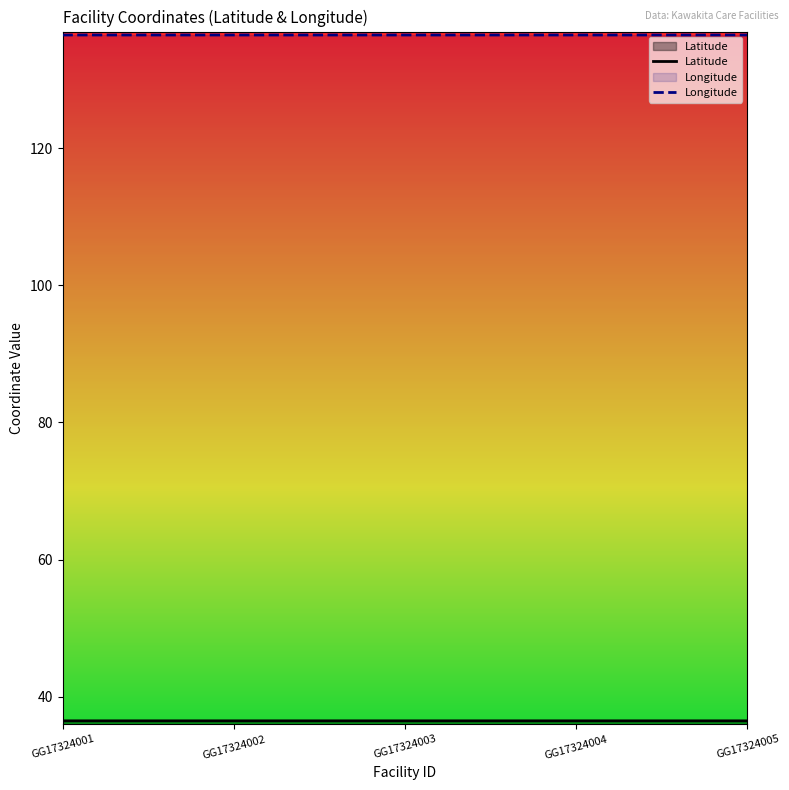

True or false: Longitude and Latitude intersect in this chart.

False